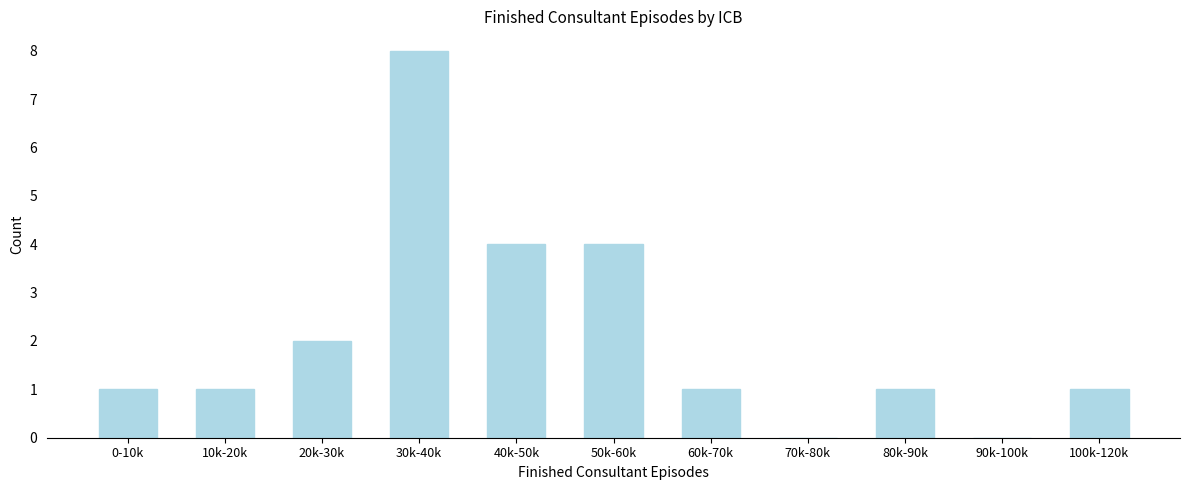

Reading right to left, list all the values displayed in this chart.

100k-120k=1	90k-100k=0	80k-90k=1	70k-80k=0	60k-70k=1	50k-60k=4	40k-50k=4	30k-40k=8	20k-30k=2	10k-20k=1	0-10k=1